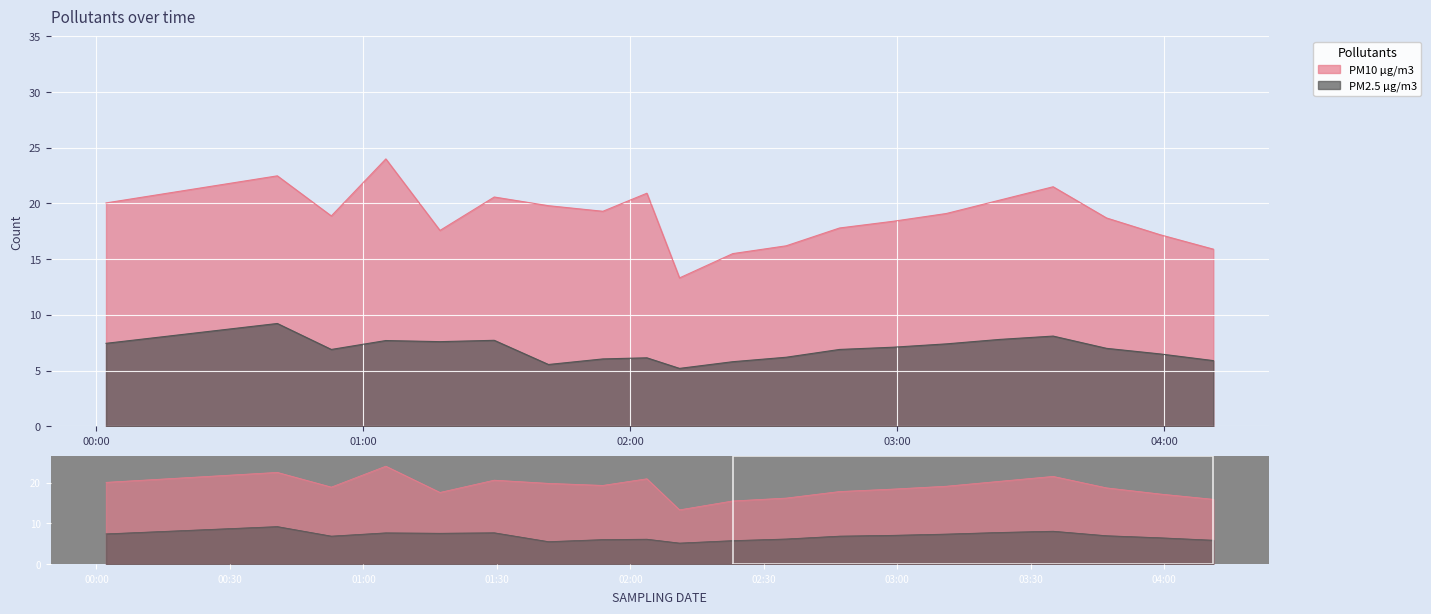

What is the smallest value displayed?

5.2